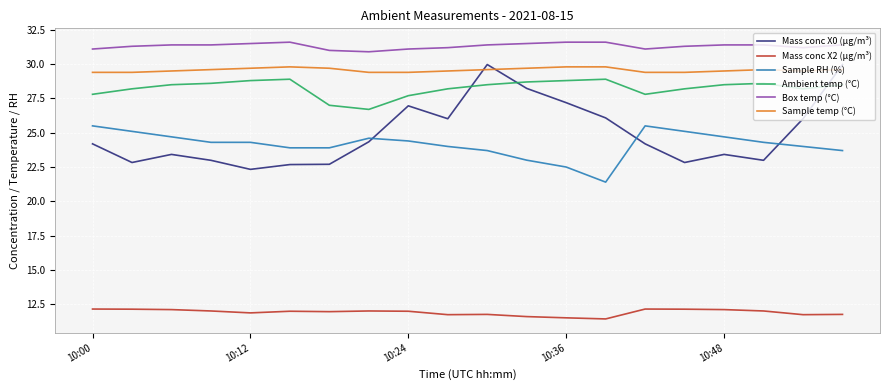

What is the lowest value of the Sample RH (%) series?

21.4